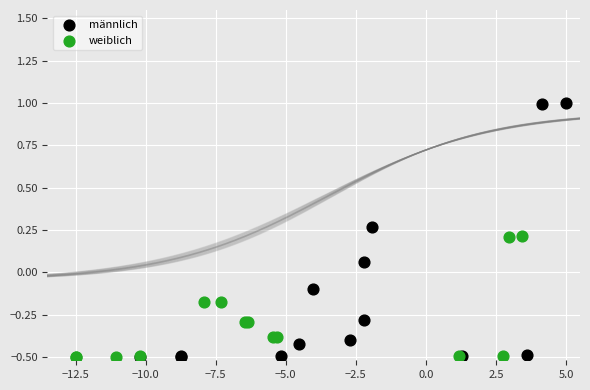

Which series has the largest Y range (max minus min)?

männlich